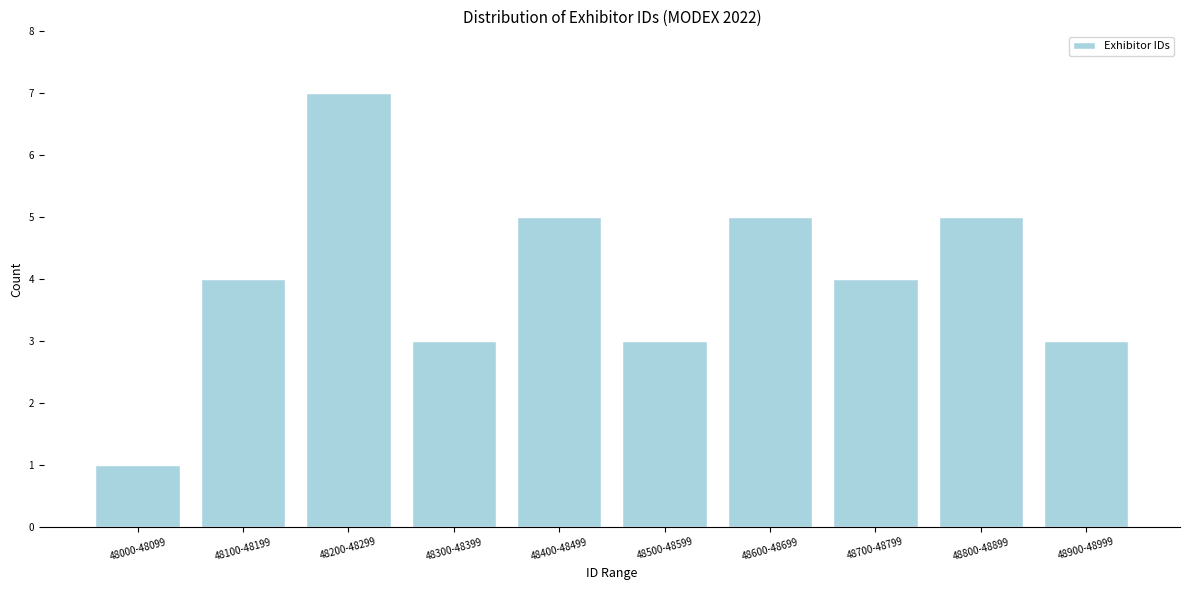

Reading left to right, what are all the values shown in this chart?

1	4	7	3	5	3	5	4	5	3